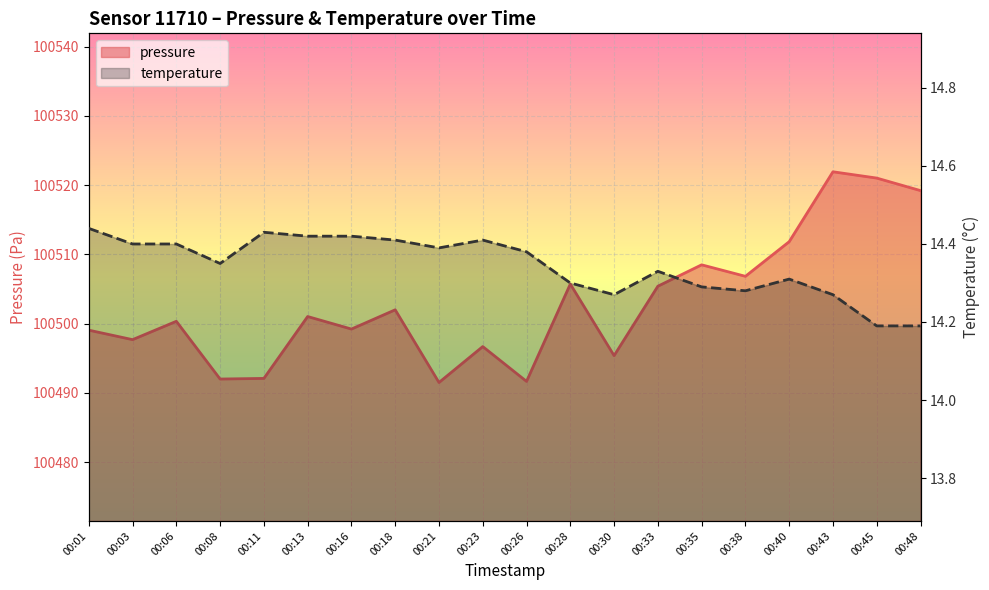

True or false: pressure has a value of 100499.1 at 00:01.

True